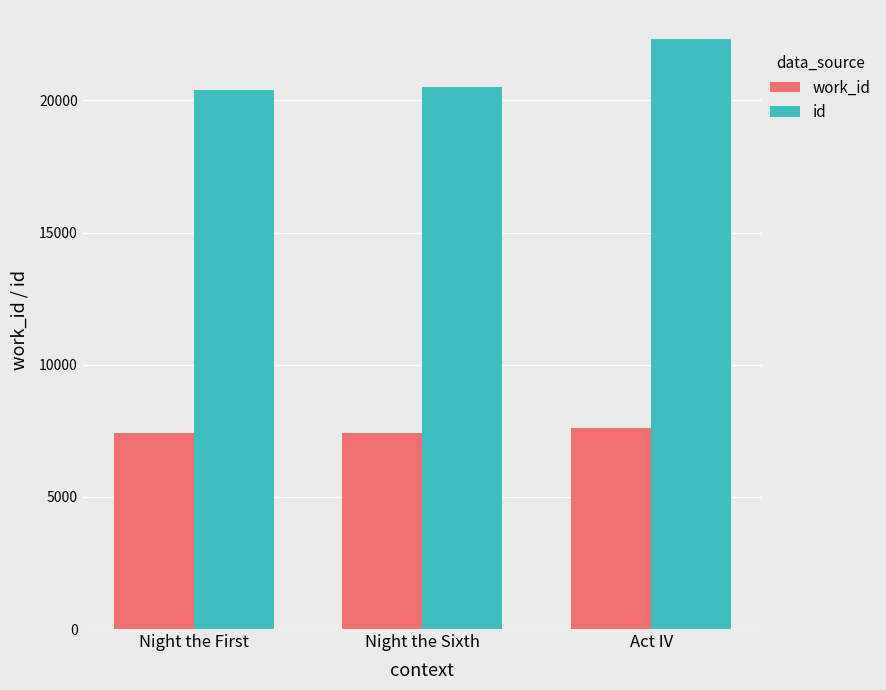

How many series are shown in this chart?

2